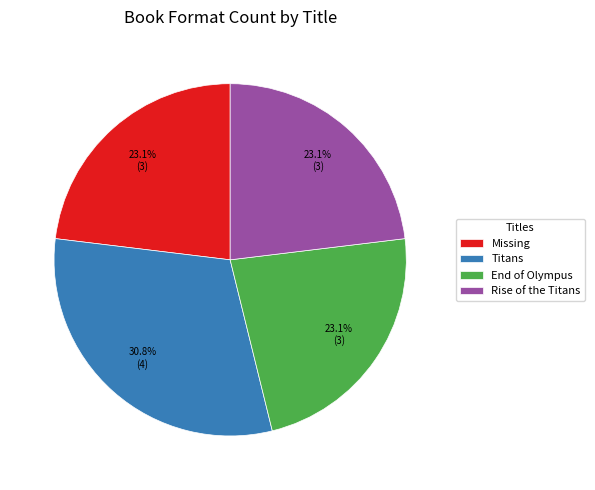

The Missing slice represents 23% of the pie. True or false?

True